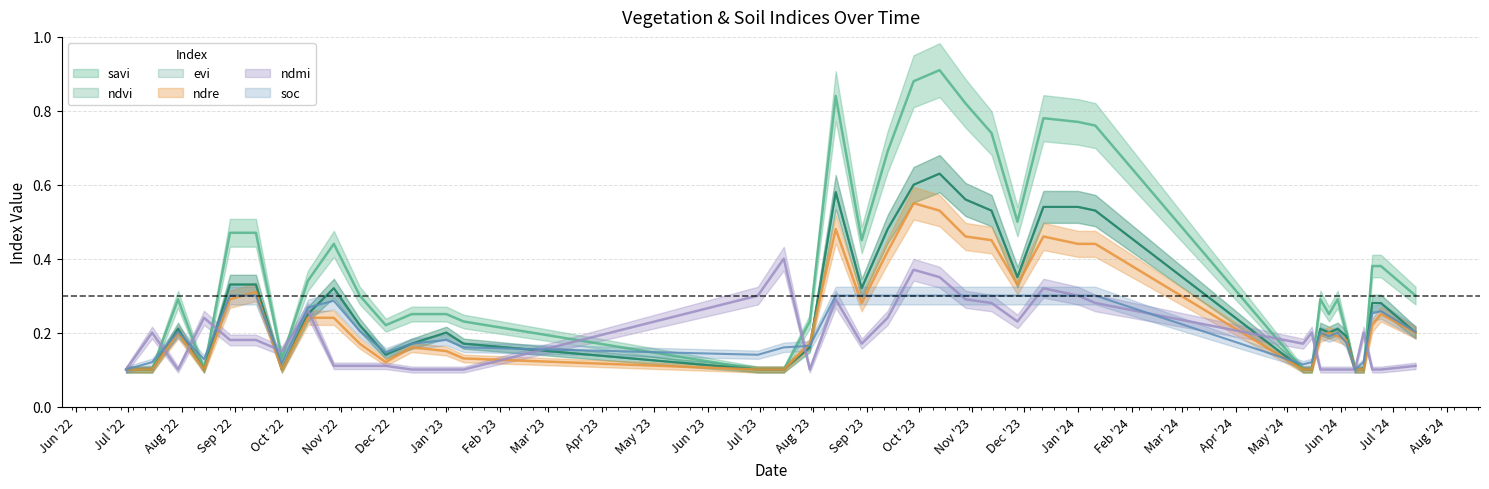

What is the greatest value displayed?

0.9